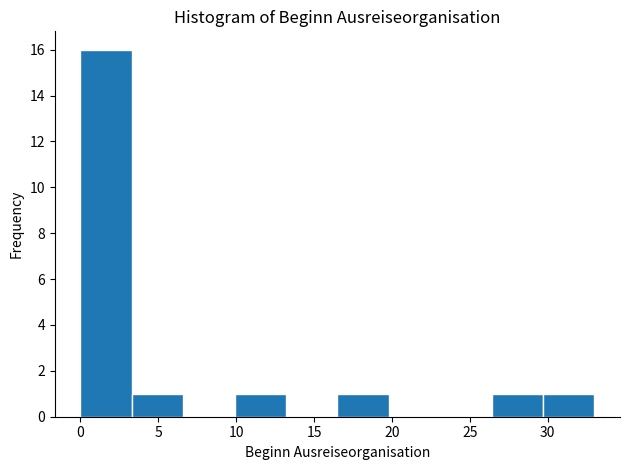

Reading left to right, transcribe this chart: for each bar, give the range it covers on the x-axis and its height. Neither the bar edges nor the heights are printed on the chart, so give them approximately, as read against the axes.

0.0 to 3.3: 16
3.3 to 6.6: 1
6.6 to 9.9: 0
9.9 to 13.2: 1
13.2 to 16.5: 0
16.5 to 19.8: 1
19.8 to 23.1: 0
23.1 to 26.4: 0
26.4 to 29.7: 1
29.7 to 33.0: 1